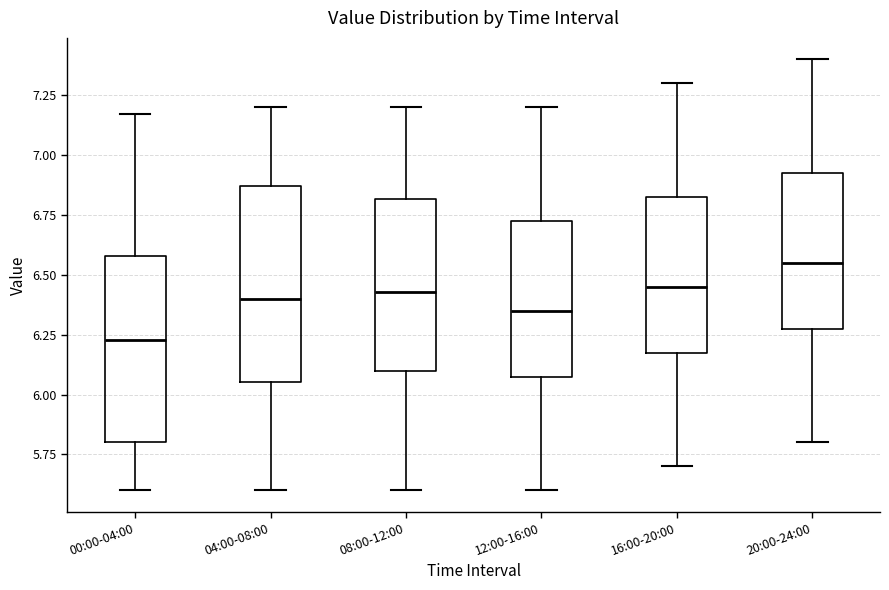

Where does the median line of the box for 08:00-12:00 sit on the y-axis? The values are not printed on the chart, so give them approximately, as read against the axis.

6.45